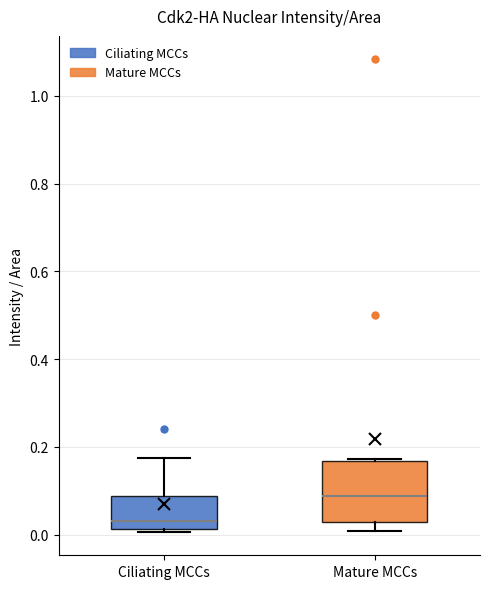

Which box's median line is the highest?

Mature MCCs